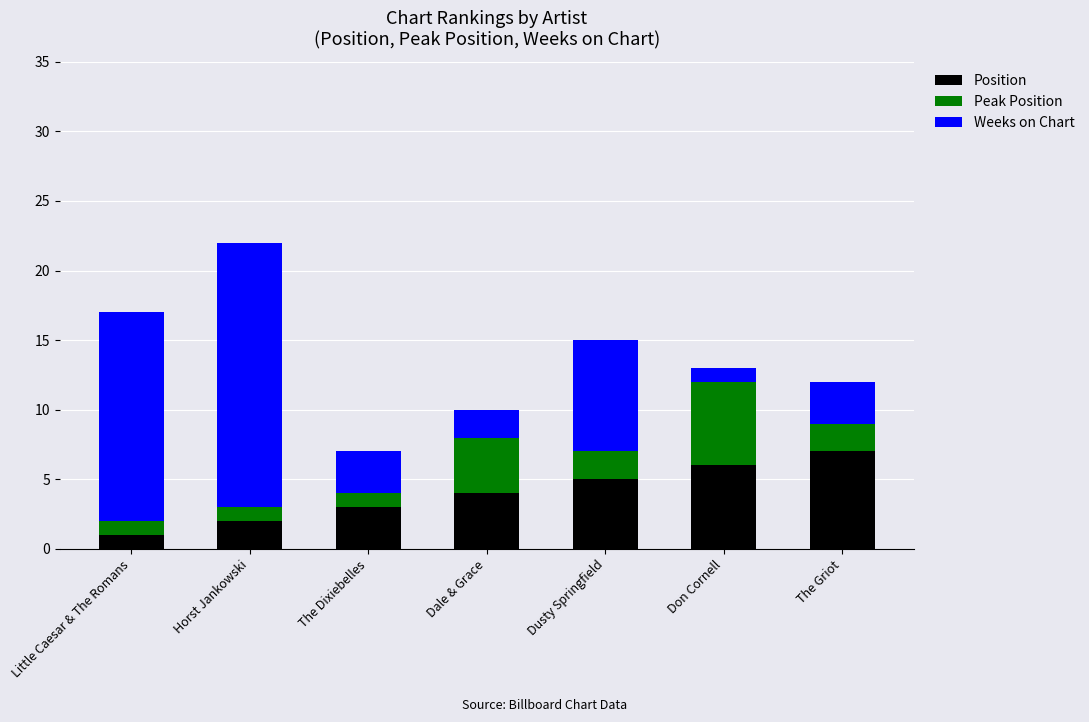

At which category is the sum across all series the highest?

Horst Jankowski